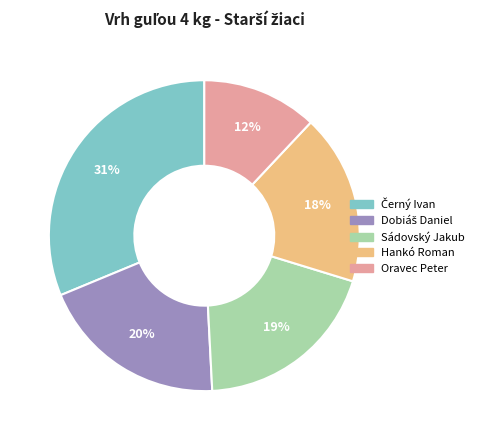

Approximately how many times larger is the value at Hankó Roman compared to Oravec Peter?

1.5